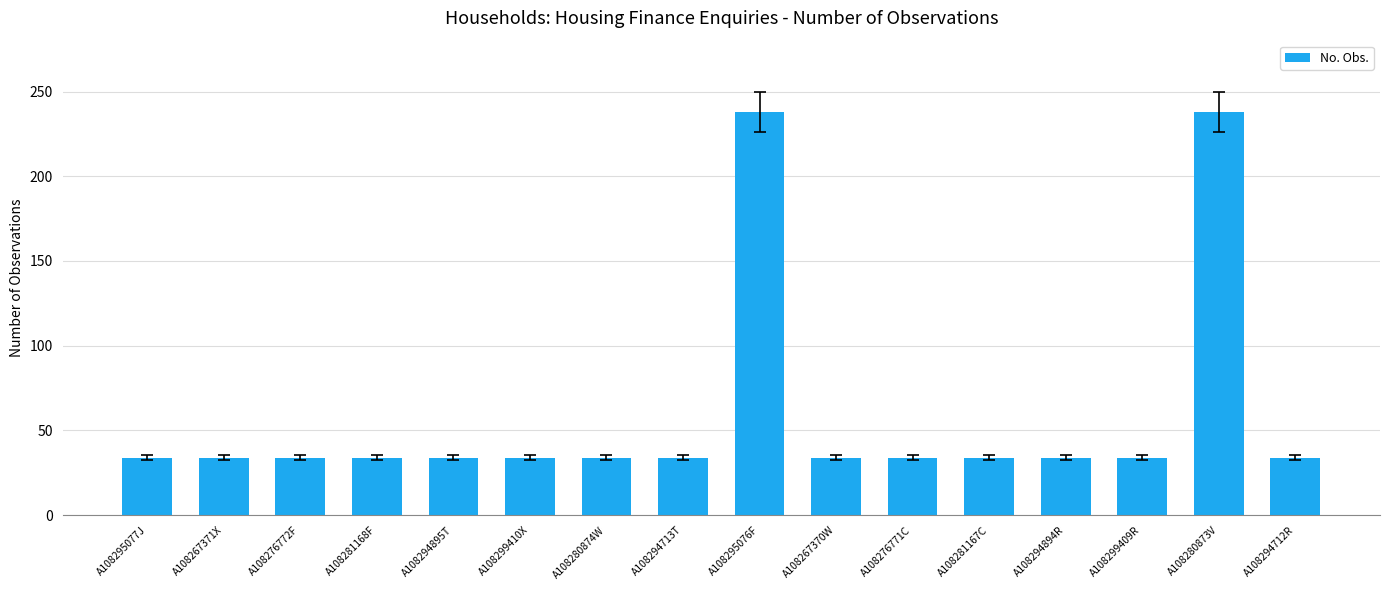

What is the smallest value displayed?

34